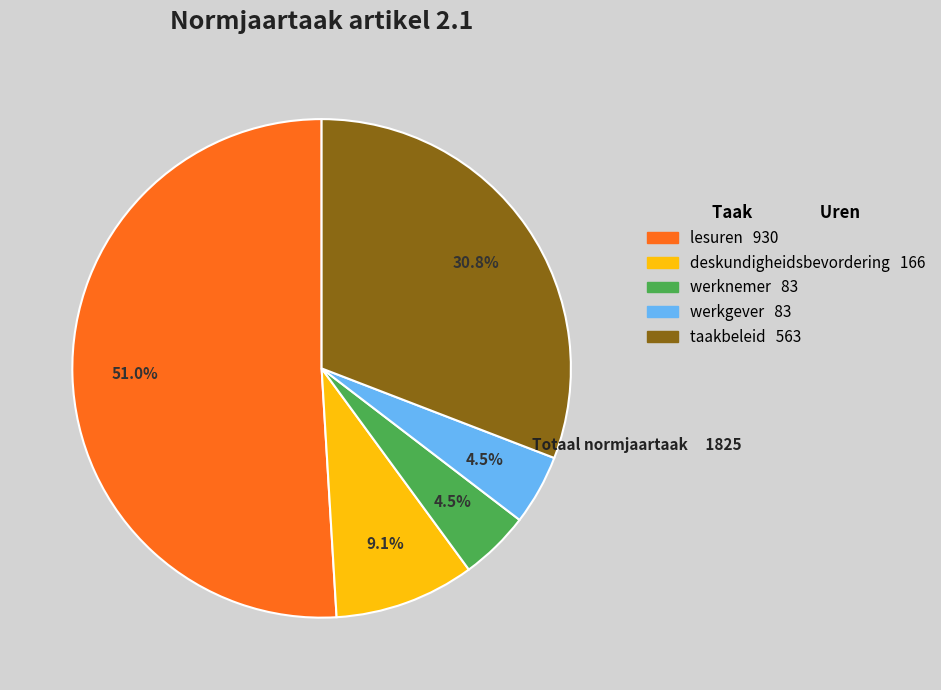

To the nearest percent, what is the average slice percentage?

20%